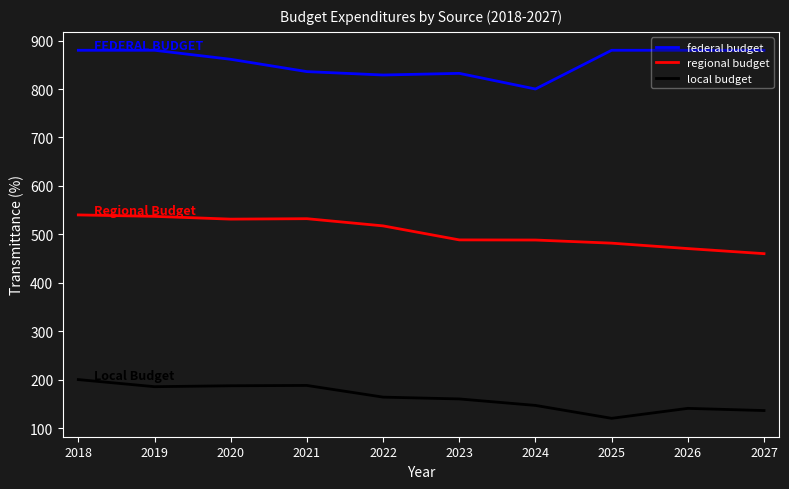

At which category does the chart reach its minimum across all series?

2025